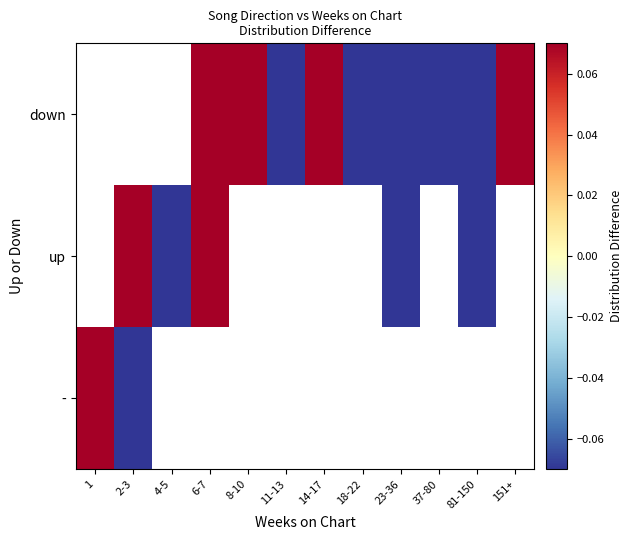

List the series in order of their overall mean, lowest first.

-, up, down